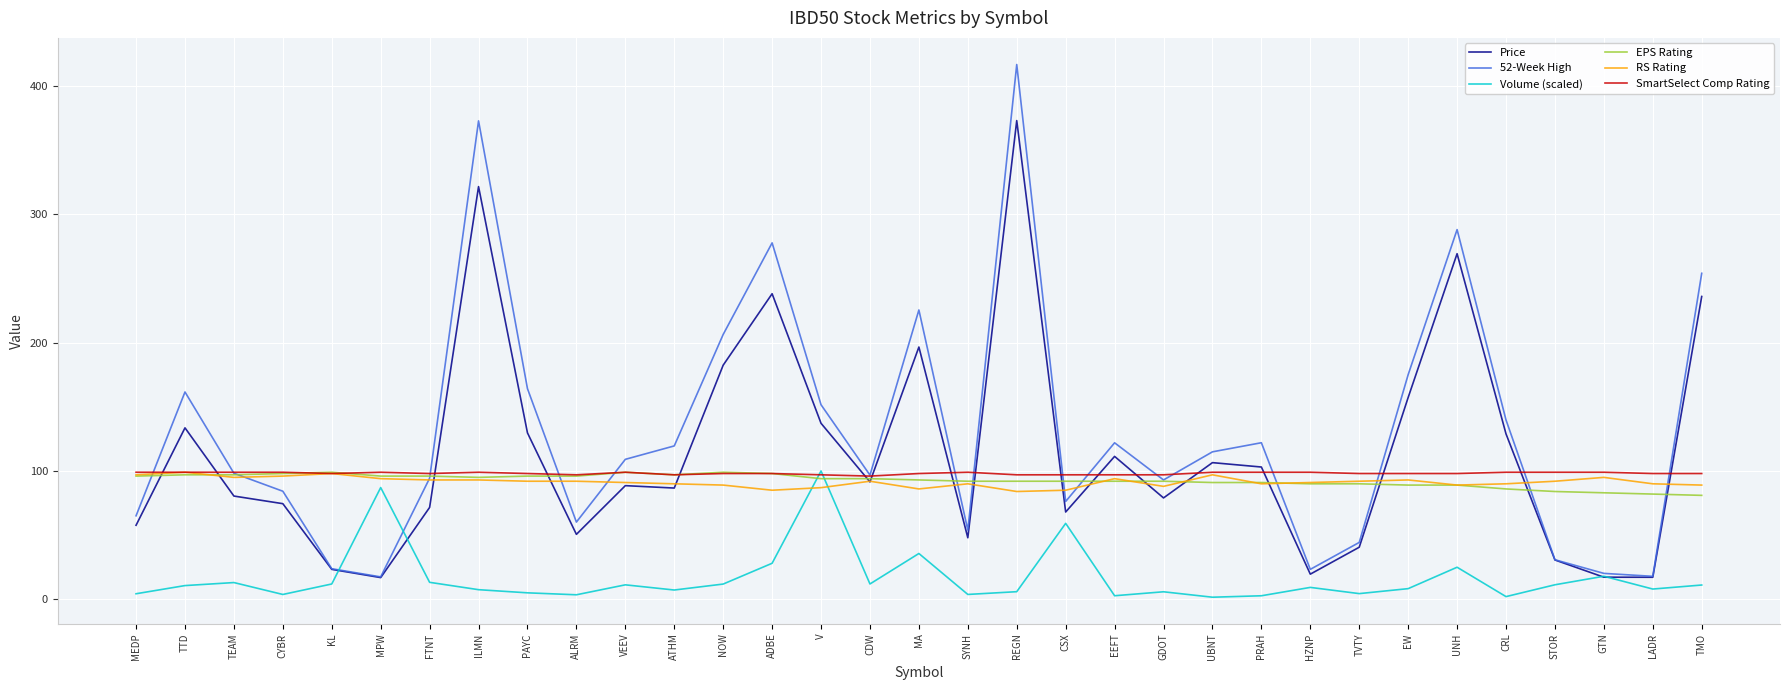

What is the difference between the highest and lowest values at GTN?

81.7